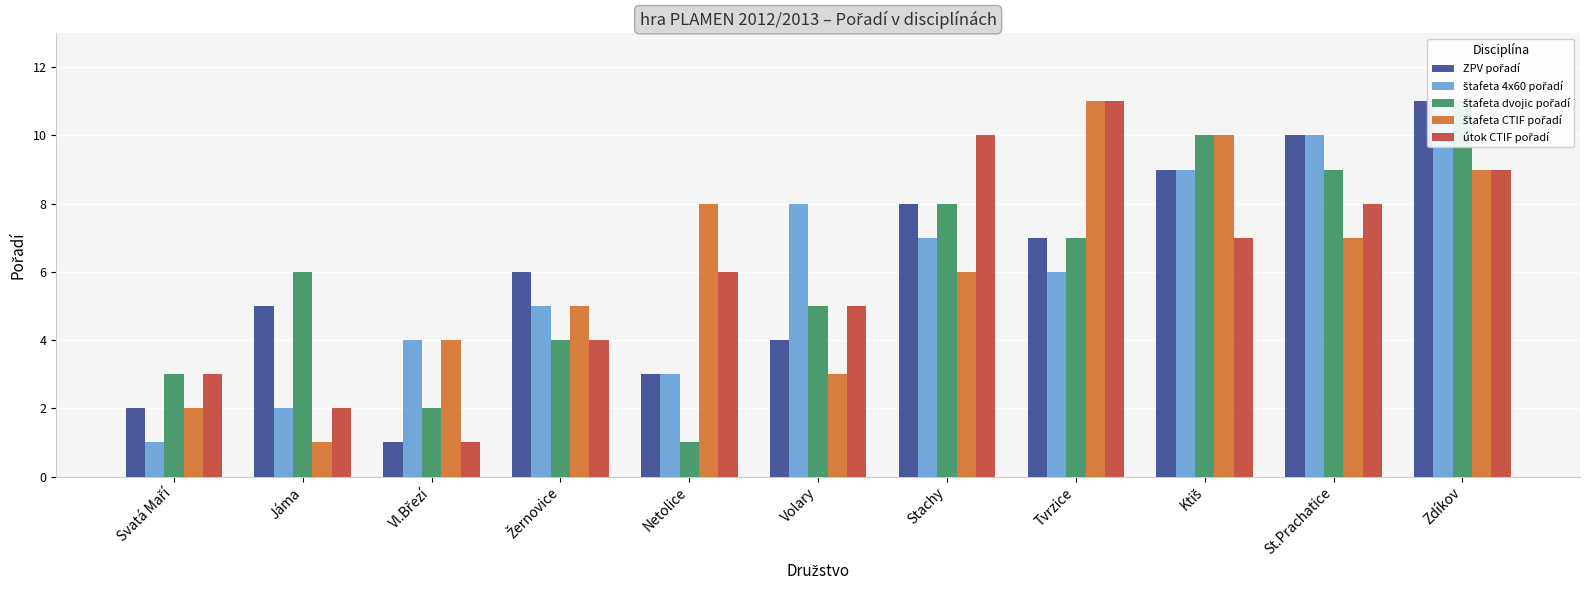

Which category has the lowest value in the štafeta 4x60 pořadí series?

Svatá Maří